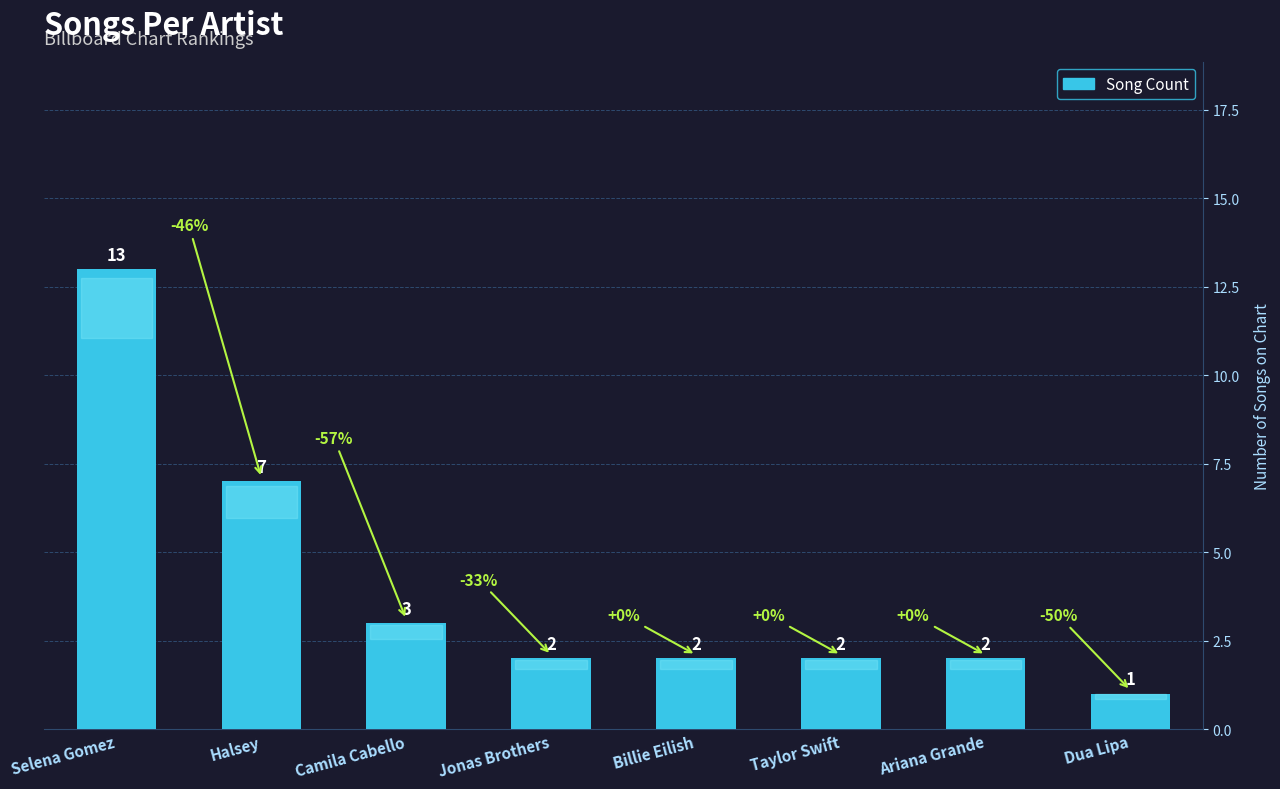

What is the average value?

4